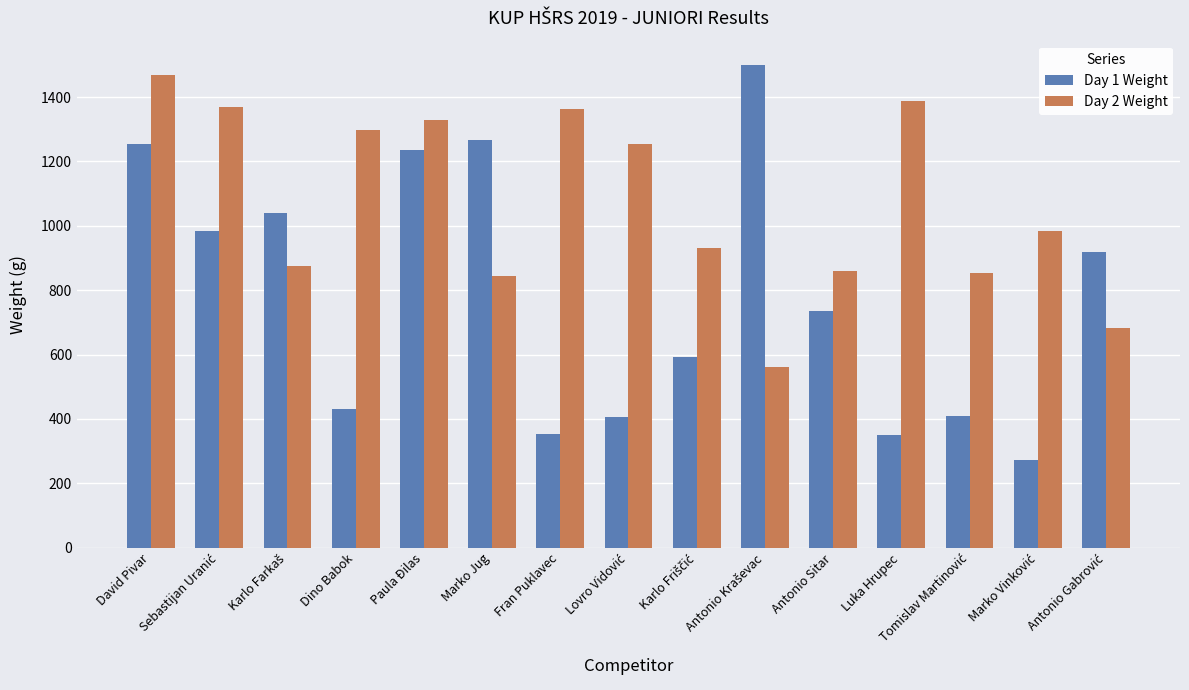

Does the chart contain any negative values?

No